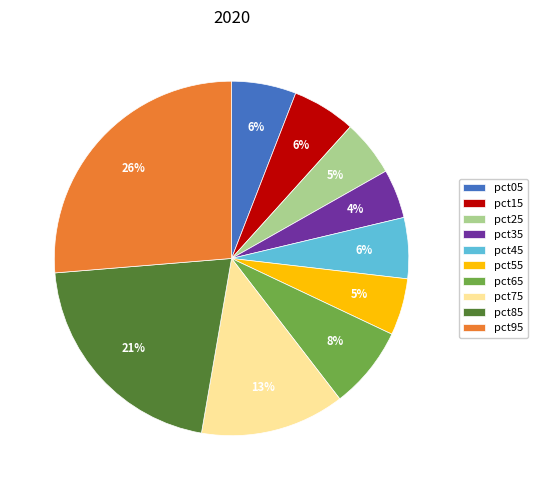

To the nearest percent, what is the average slice percentage?

10%